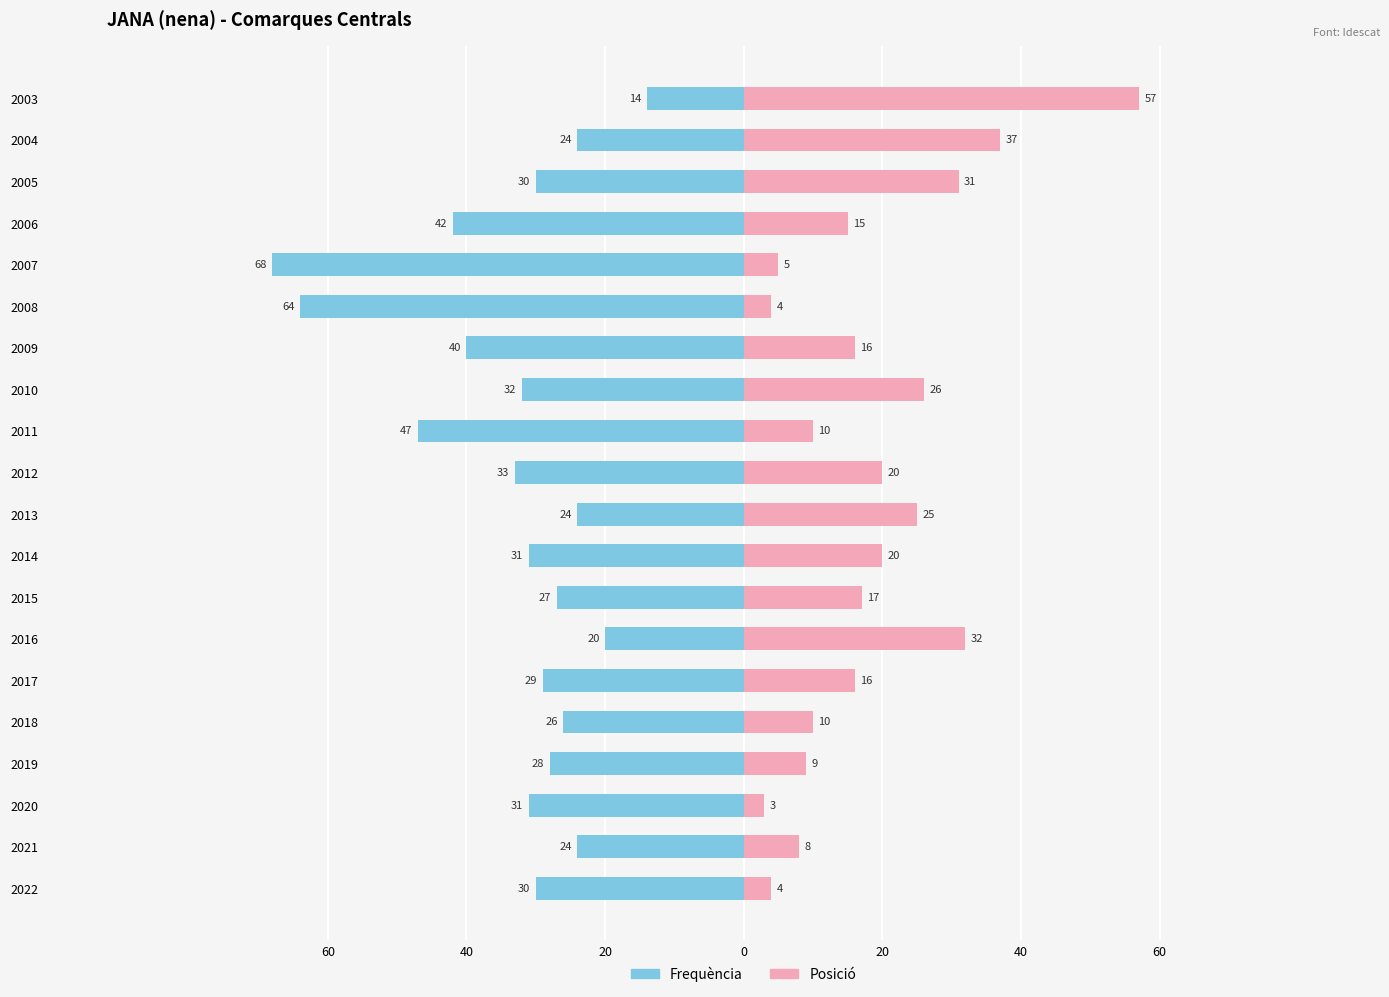

At 2020, list the series in order from largest to smallest.

Posició, Frequència